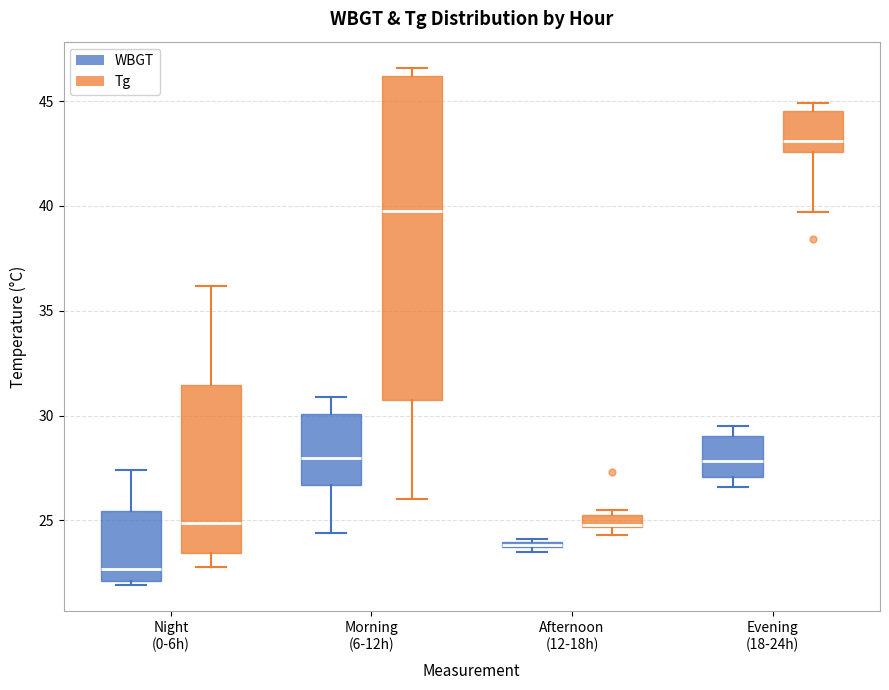

Where is the upper edge of the box for Evening (18-24h) (Tg) on the y-axis? The values are not printed on the chart, so give them approximately, as read against the axis.

44.5